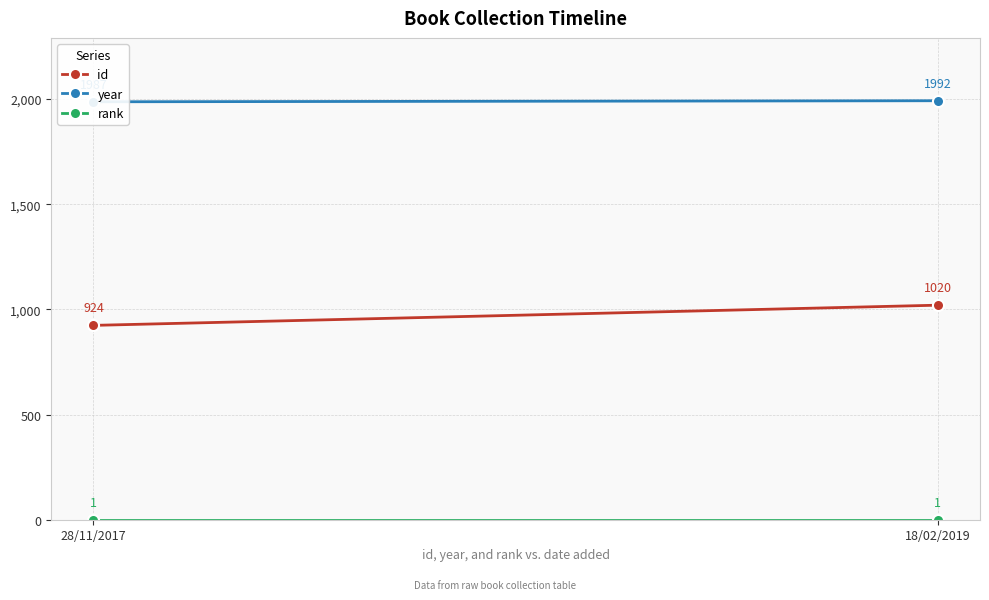

How many year values are between 1987 and 1992?

2